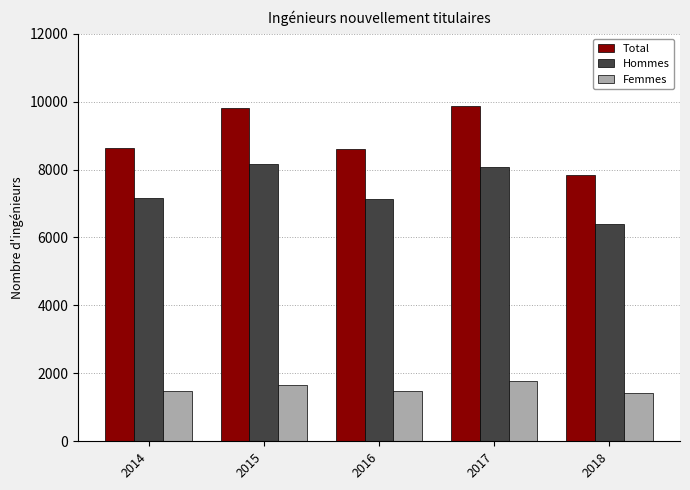

Which series changed the most between 2014 and 2015?

Total